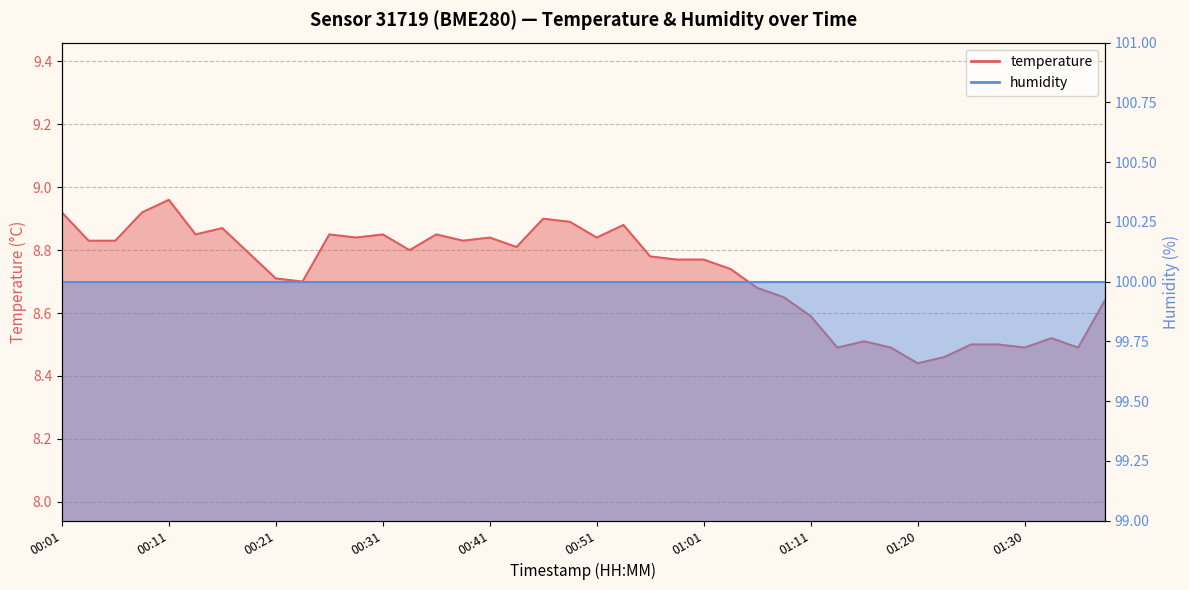

Read the value at 00:01.

8.9